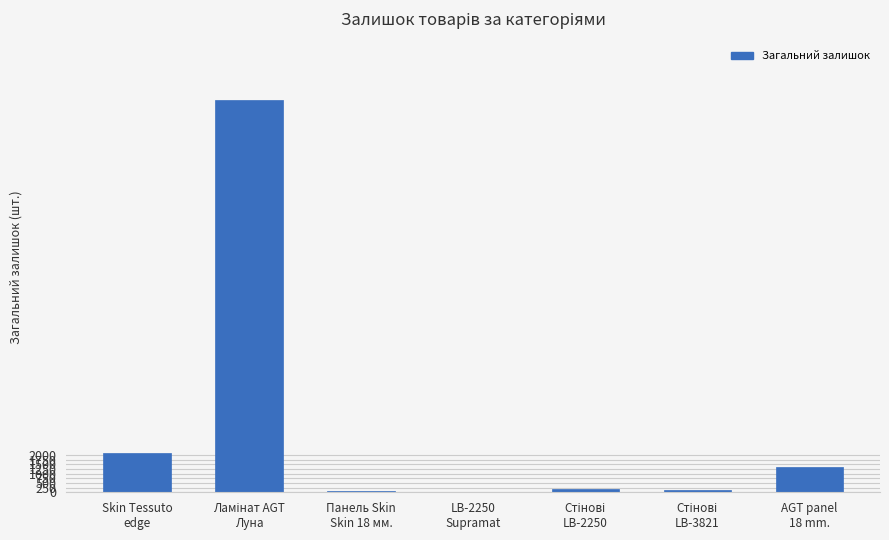

What is the maximum value shown in the chart?

21010